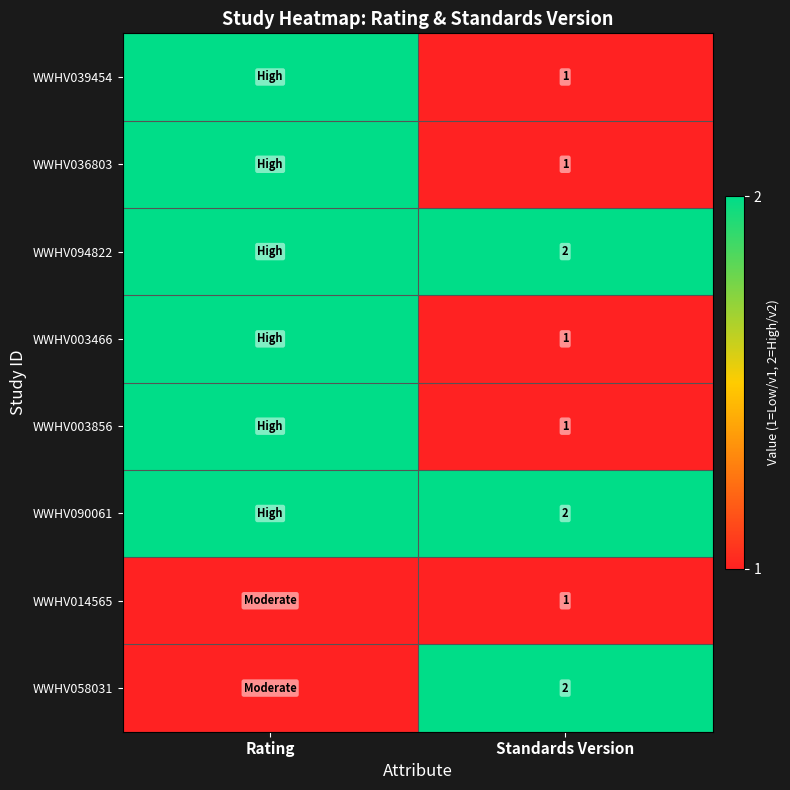

How many distinct data groups are displayed?

8